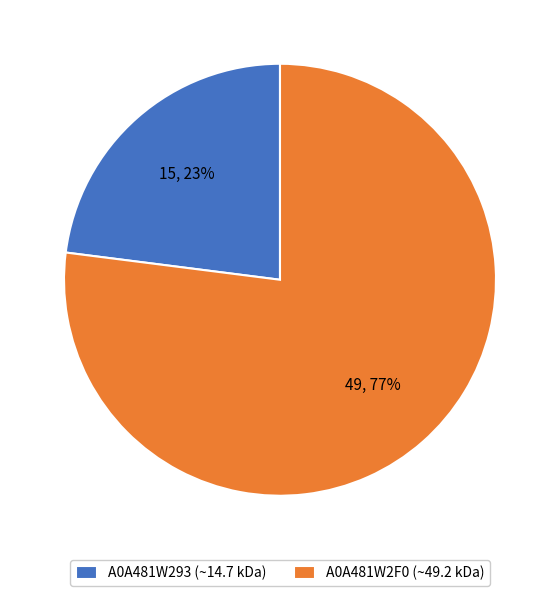

Does A0A481W293 account for over 50% of the chart?

No